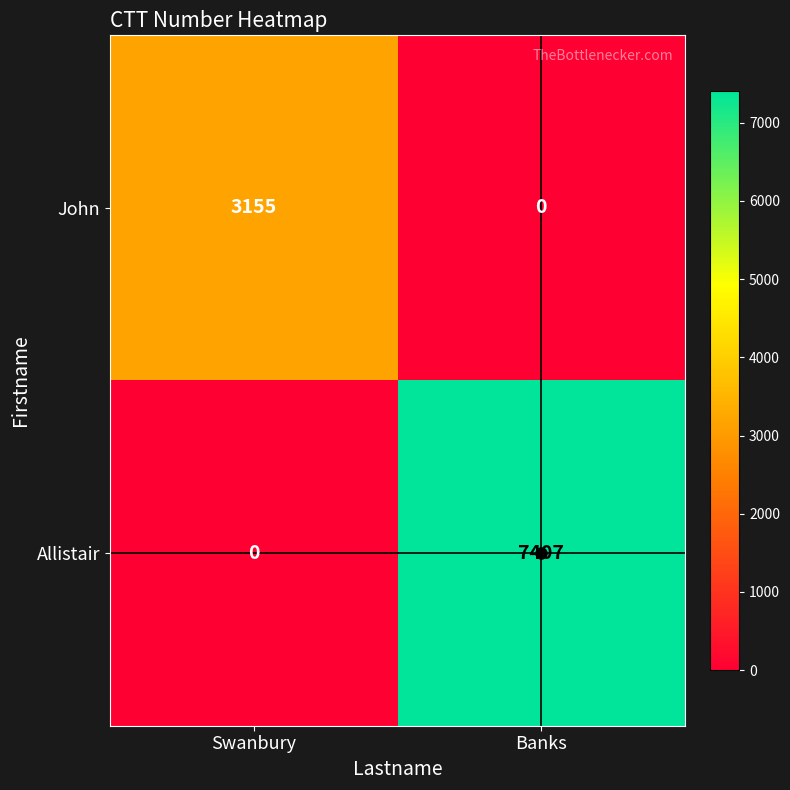

What is the total value across all series at Banks?

7407